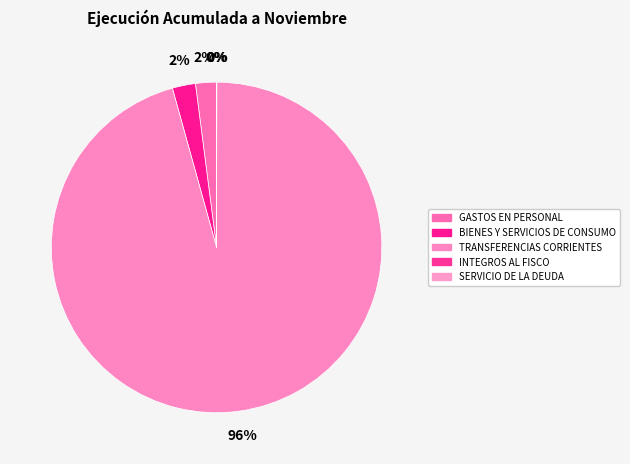

Rank the categories by value from highest to lowest.

TRANSFERENCIAS CORRIENTES, BIENES Y SERVICIOS DE CONSUMO, GASTOS EN PERSONAL, SERVICIO DE LA DEUDA, INTEGROS AL FISCO